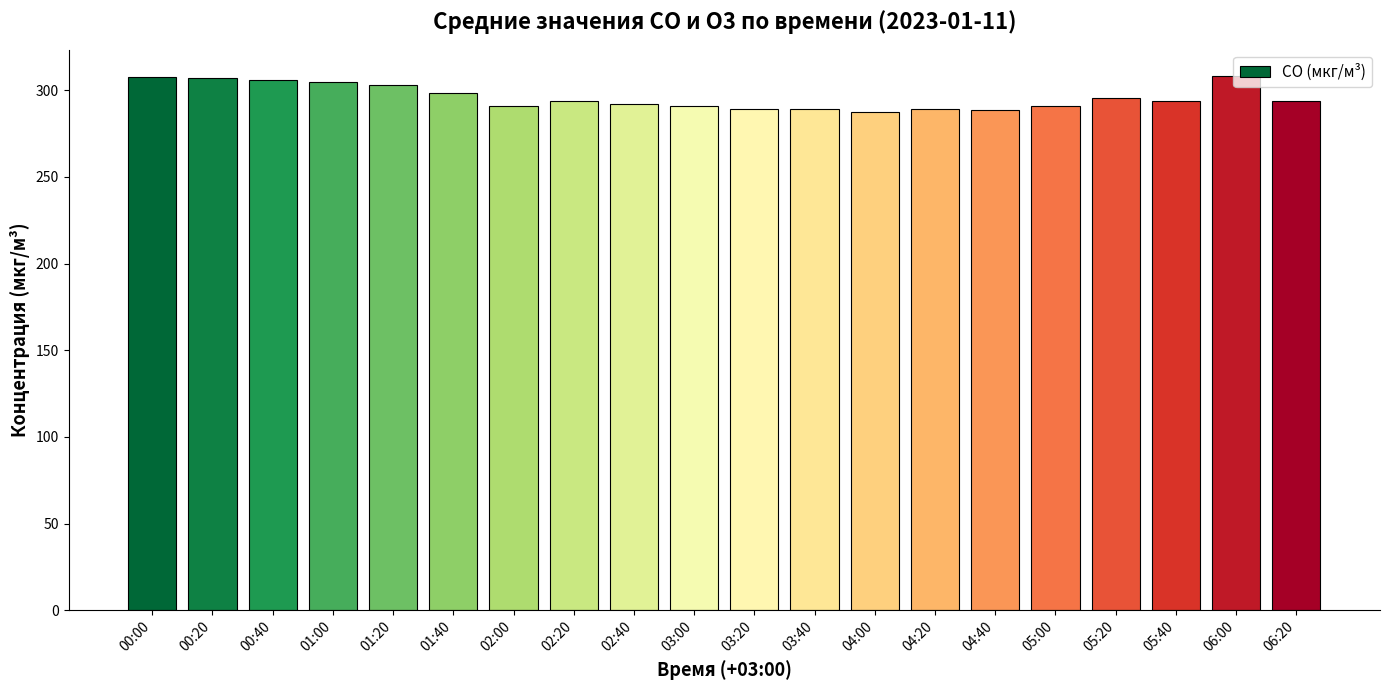

What is the maximum value shown in the chart?

308.0